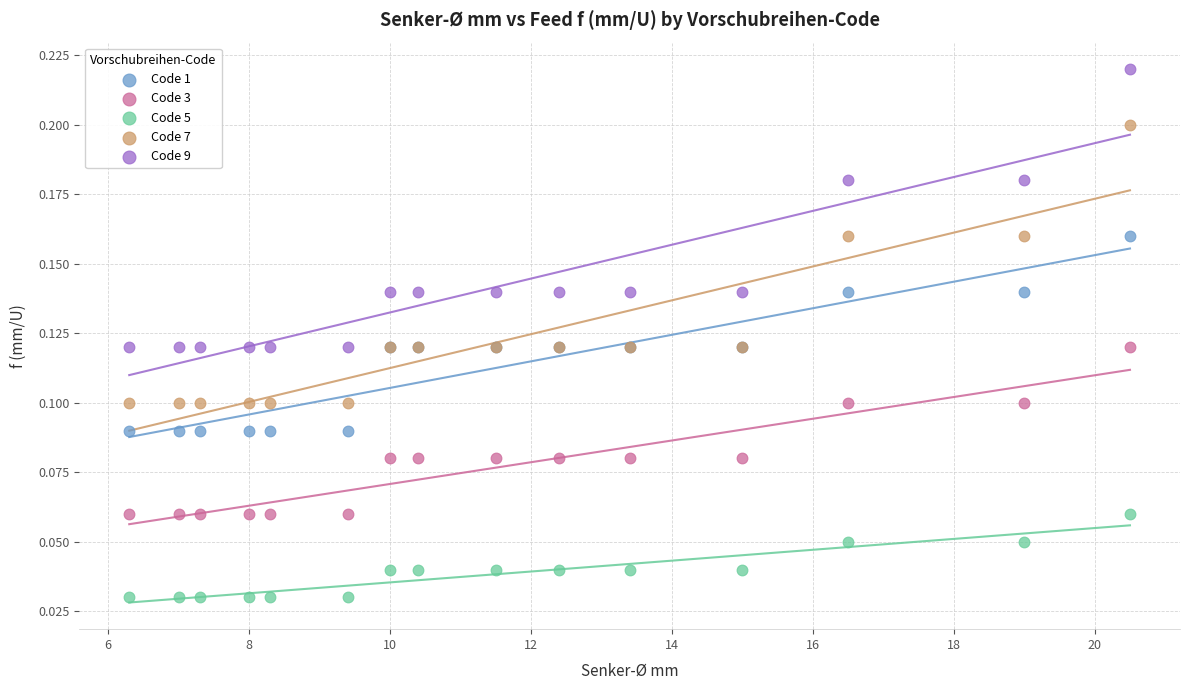

What are all the series names shown in the legend?

Code 1, Code 3, Code 5, Code 7, Code 9